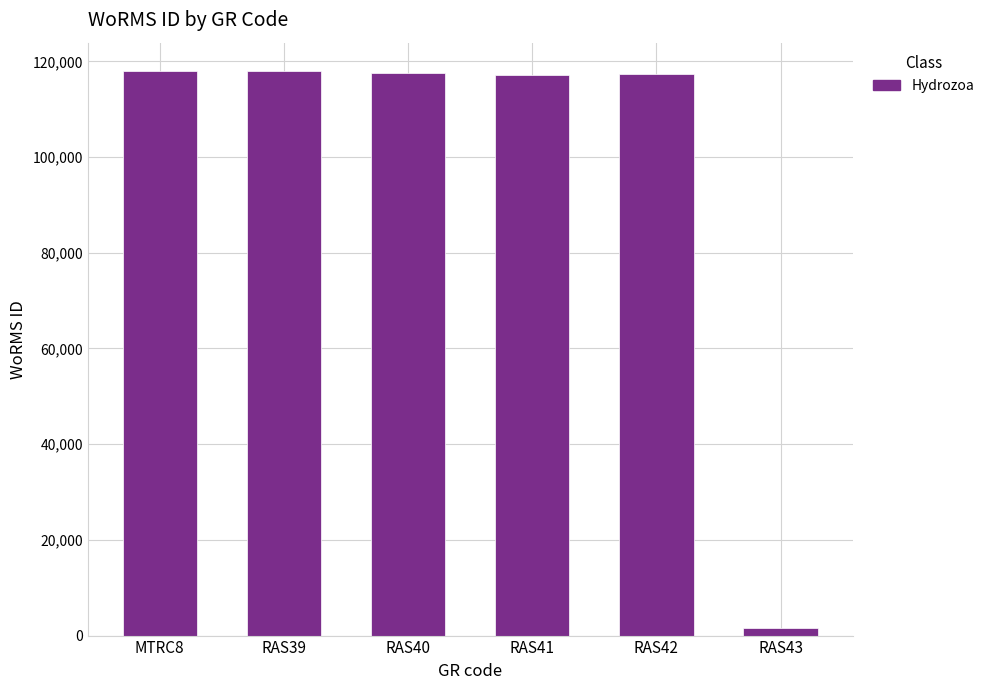

Approximately how many times larger is the value at RAS41 compared to RAS42?

1.0